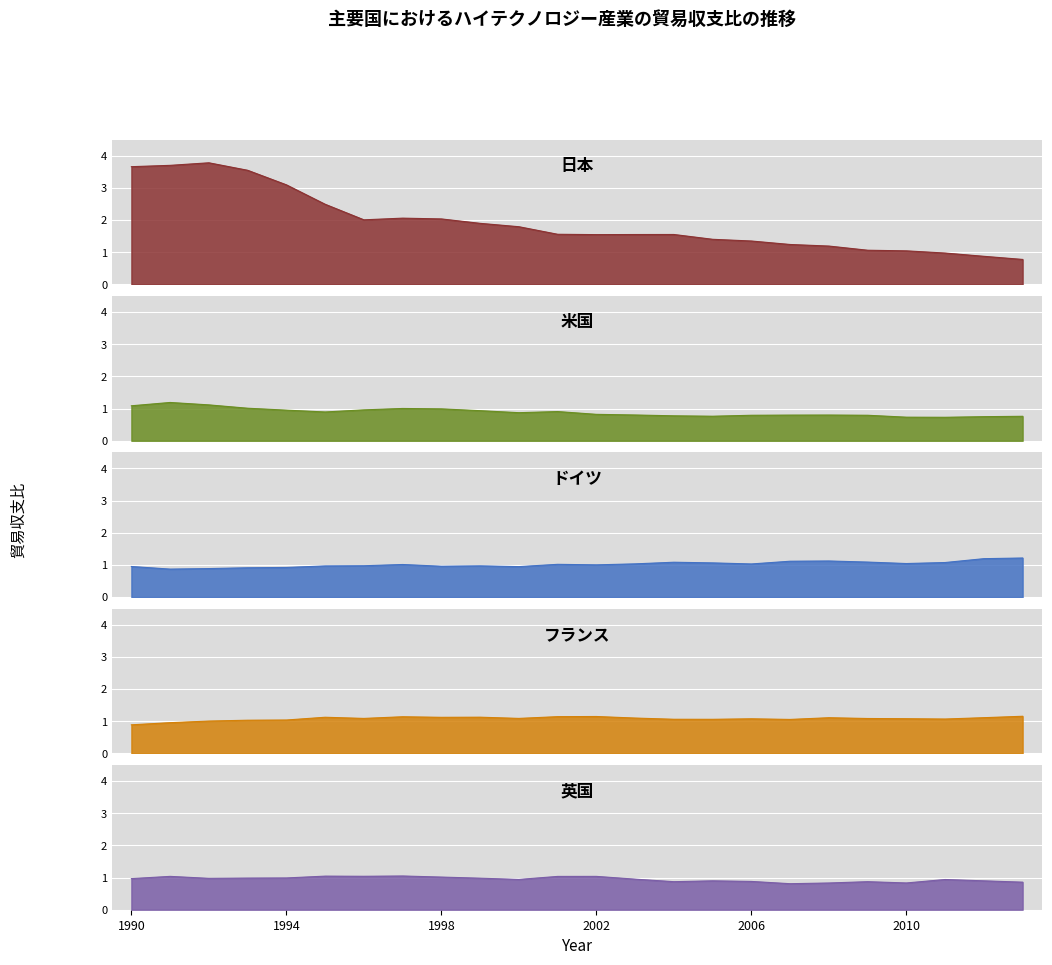

True or false: ドイツ has more than 1 points higher than both neighbors.

True